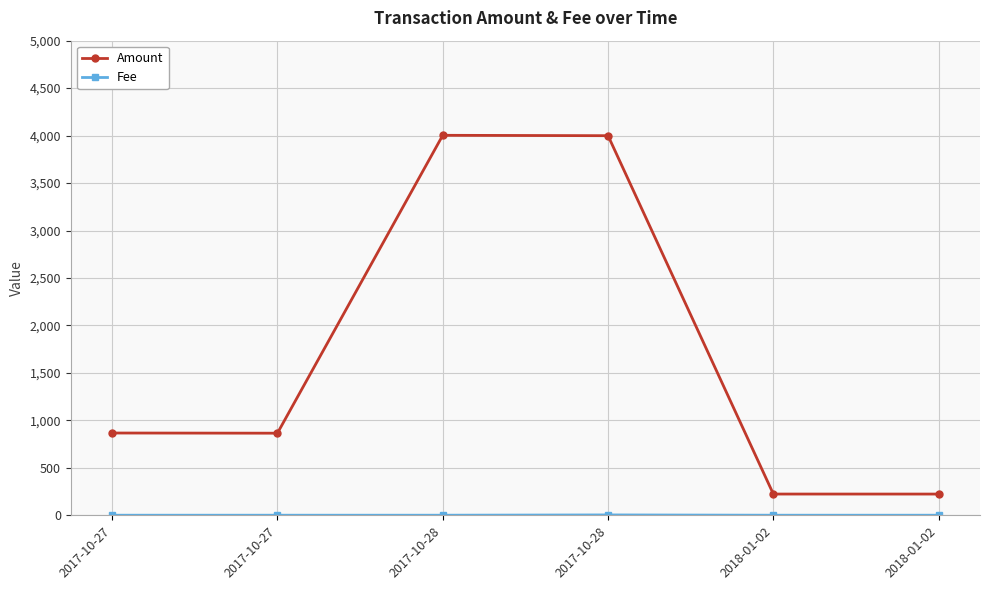

True or false: Fee and Amount intersect in this chart.

False